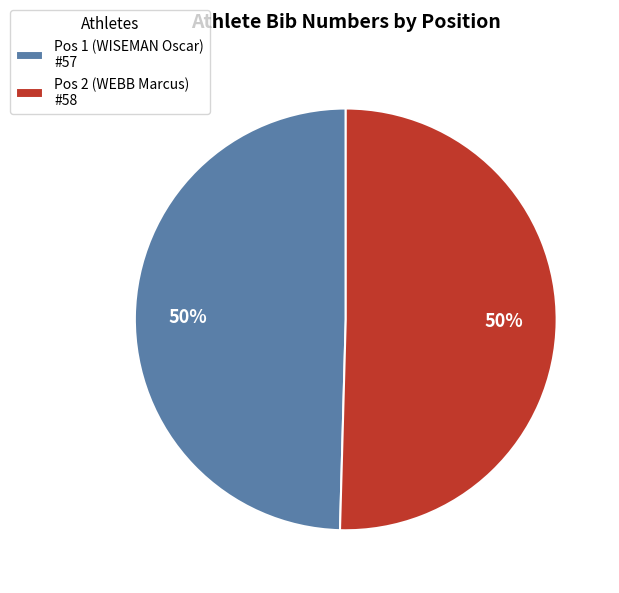

To the nearest percent, what portion does Pos 2 (WEBB Marcus) represent?

50%